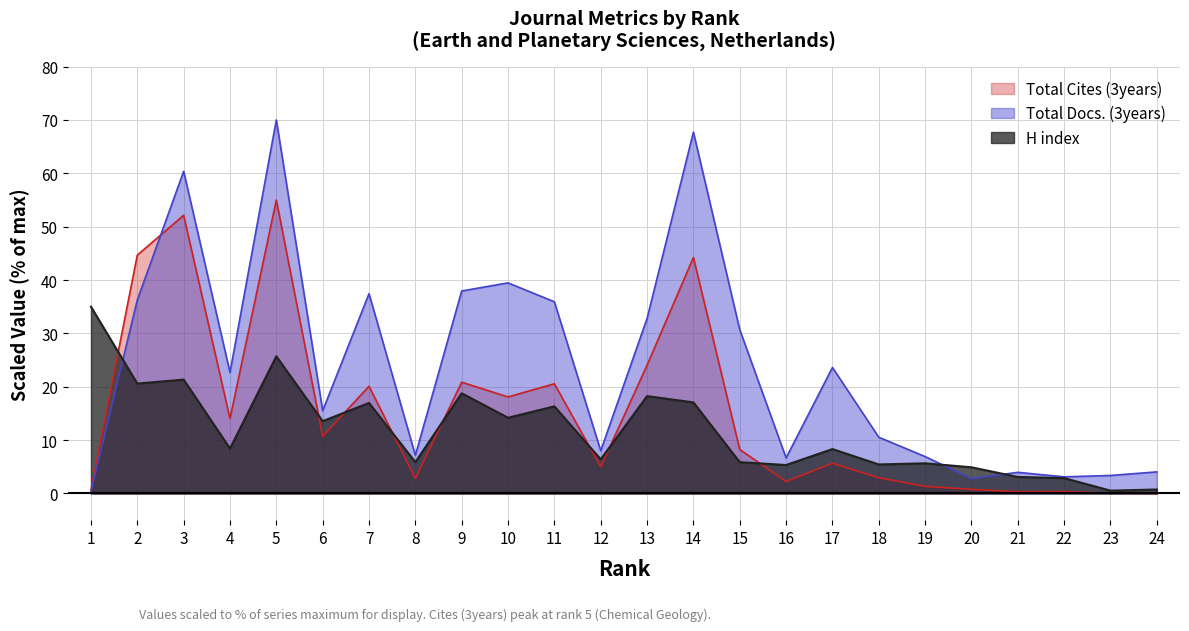

At which label does H index reach its peak?

1